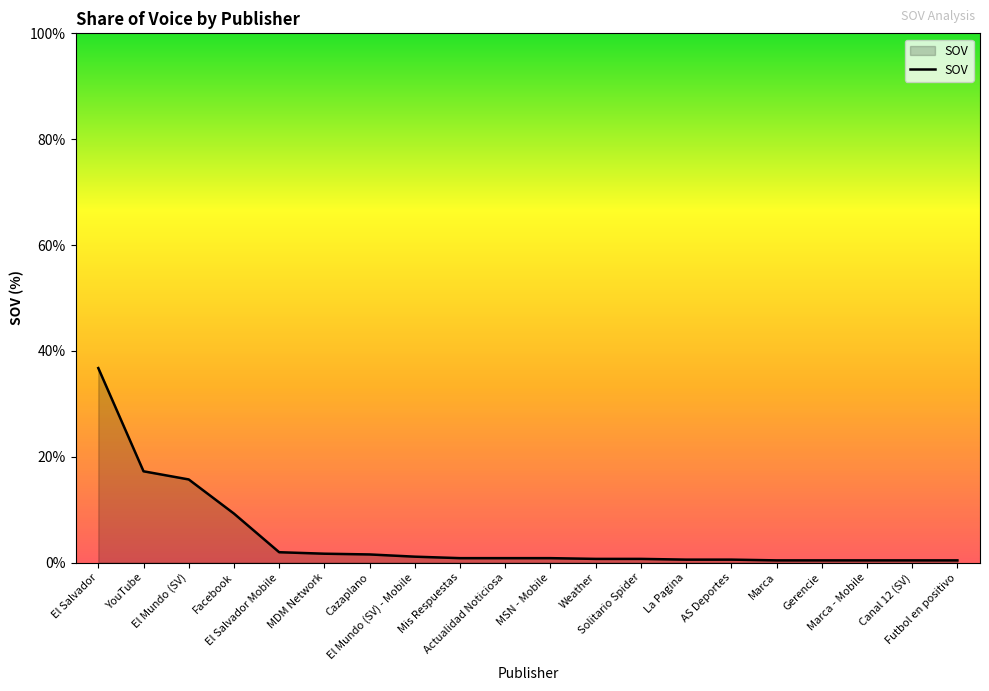

What is the maximum value shown in the chart?

36.8